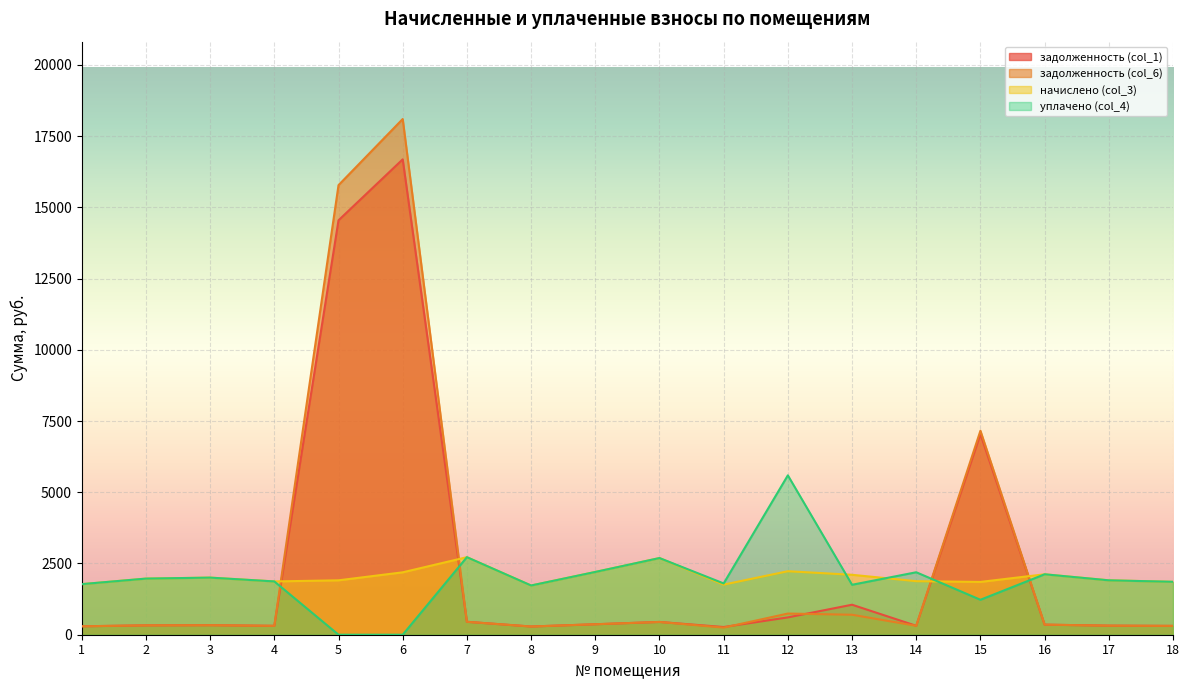

List the series in order of their peak value, highest first.

задолженность (col_6), задолженность (col_1), уплачено (col_4), начислено (col_3)